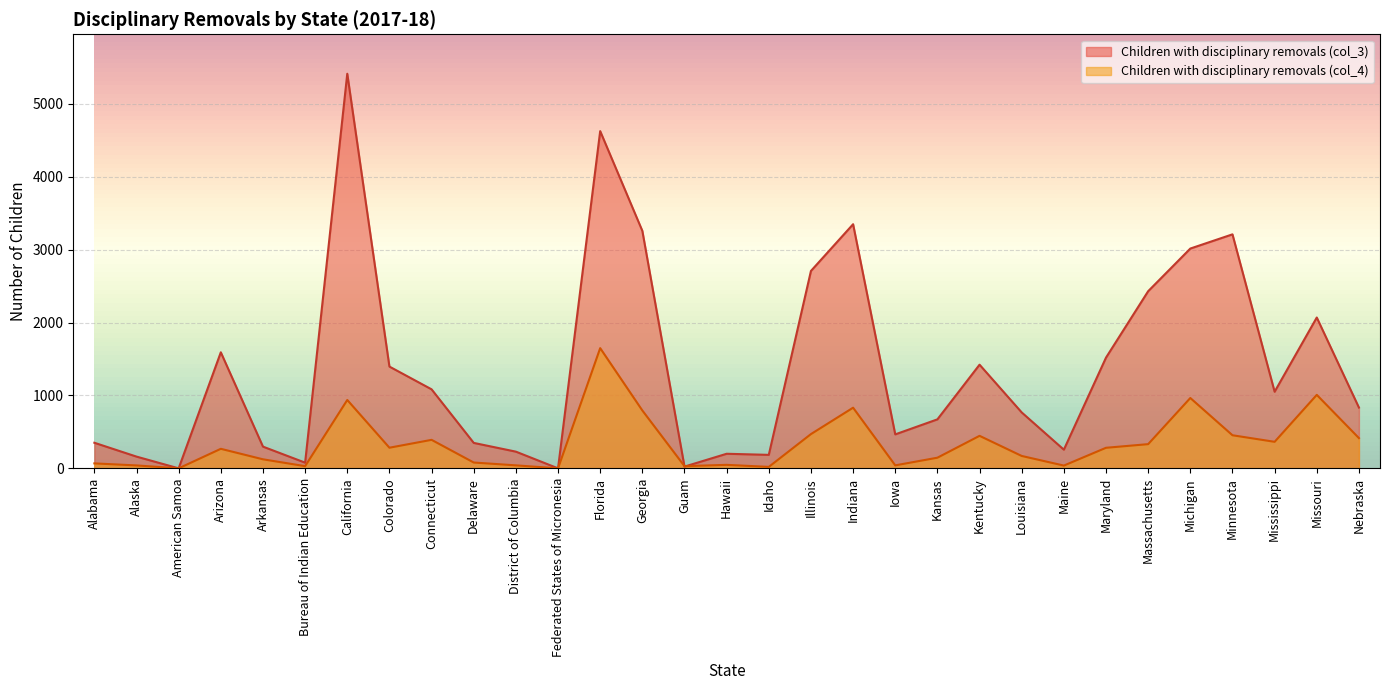

What is the average value of the Children with disciplinary removals (col_4) series?

347